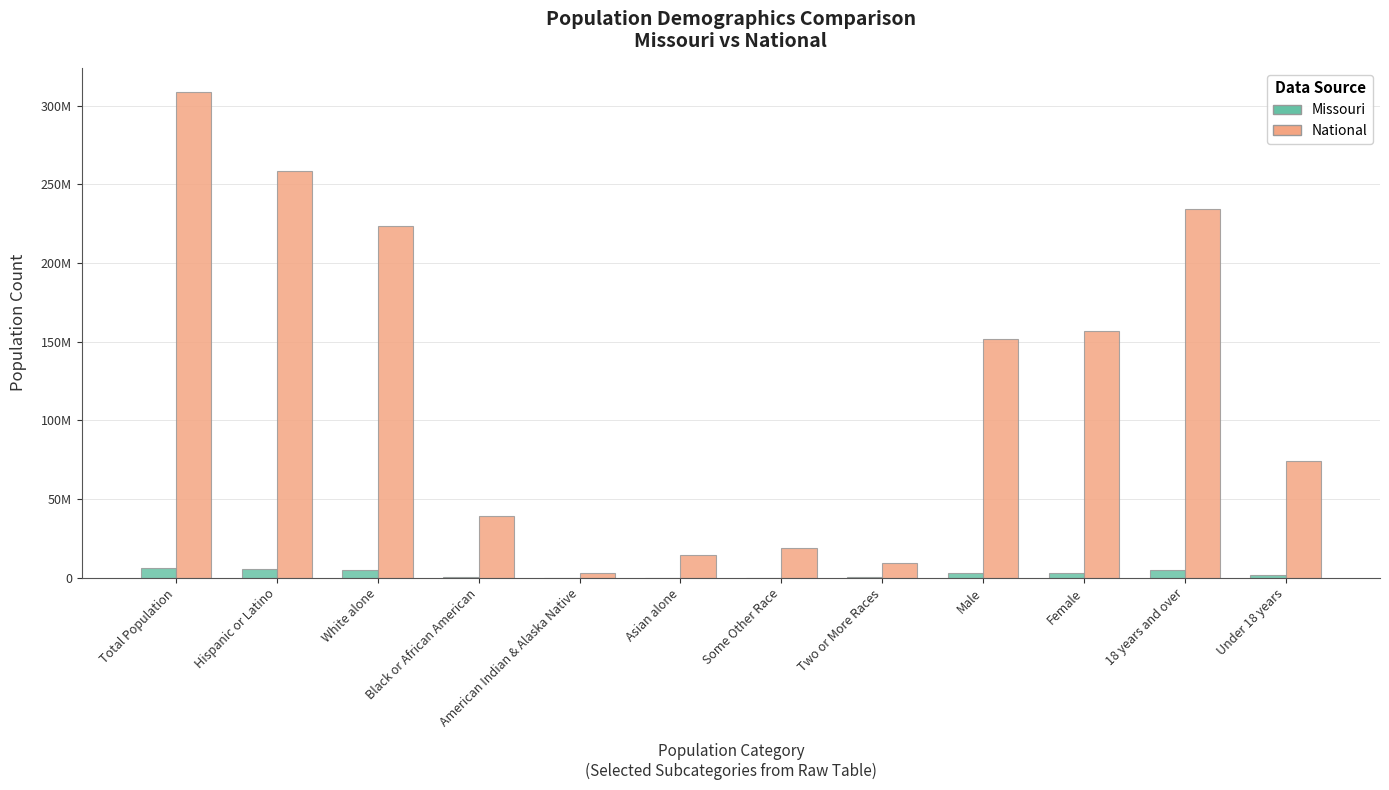

Which series has the widest spread of values?

National